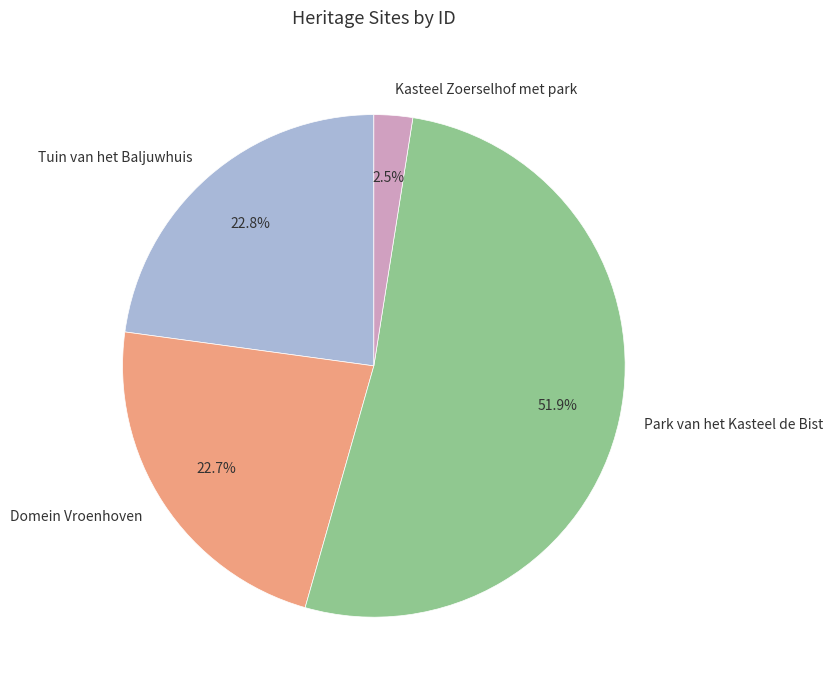

To the nearest percent, what is the difference between the largest and smallest slice percentages?

49%